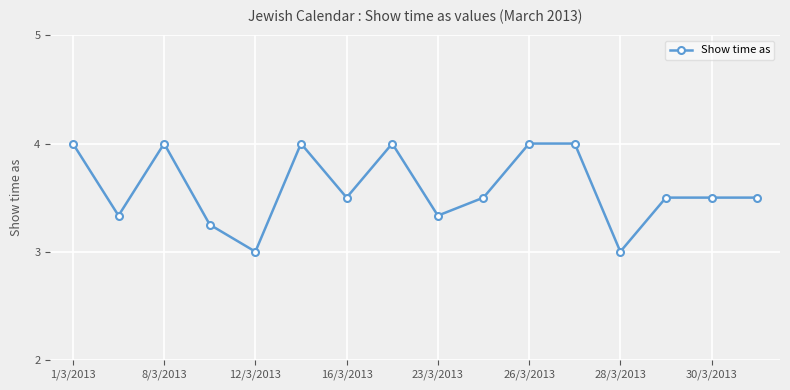

What is the smallest value displayed?

3.0